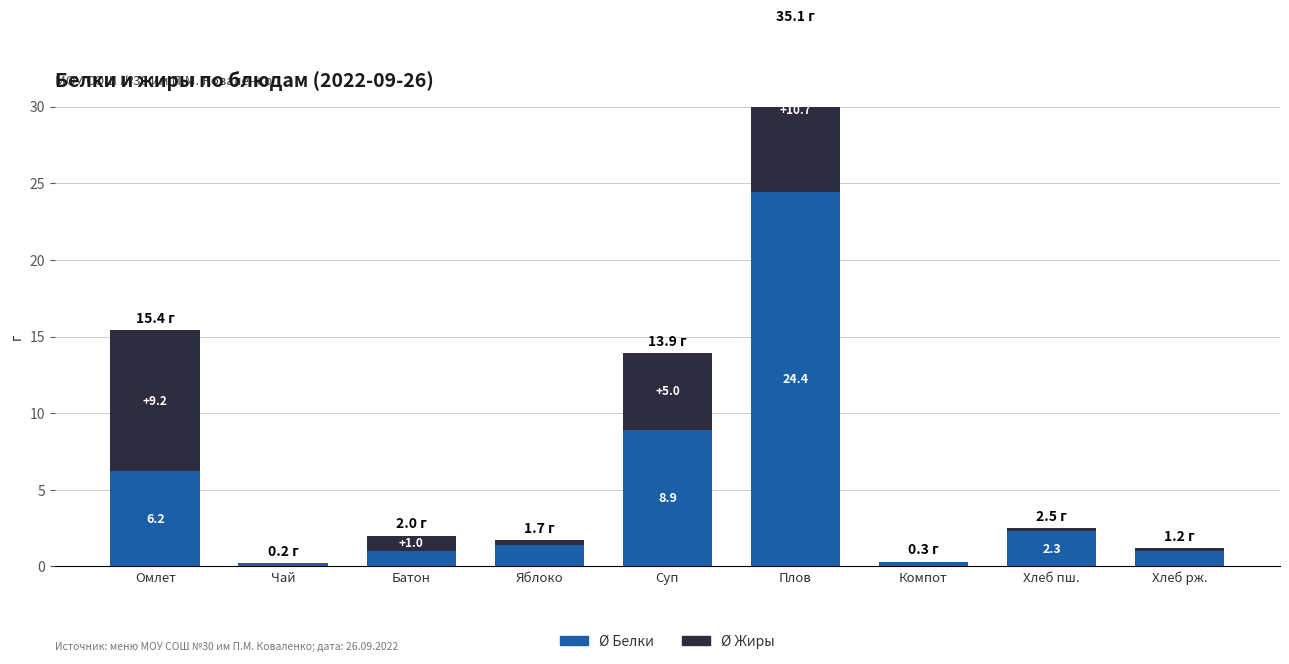

What is the label of the 4th bar from the left?

Яблоко